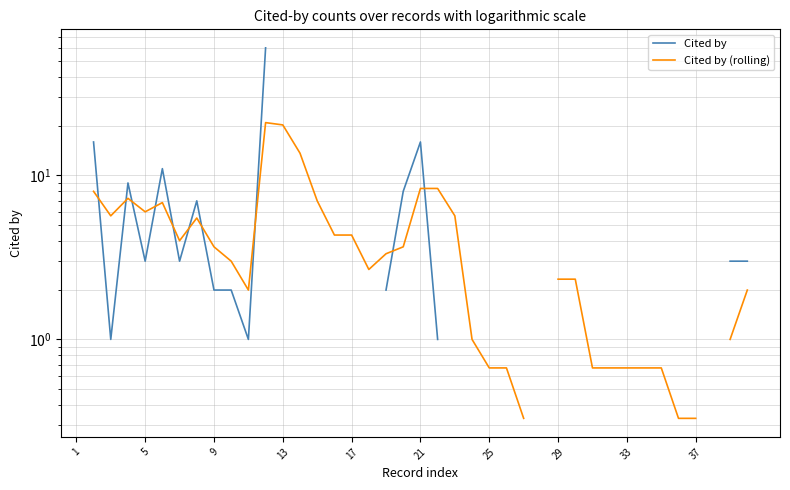

Which series ends up on top after the final intersection of Cited by and Cited by (rolling)?

Cited by (rolling)